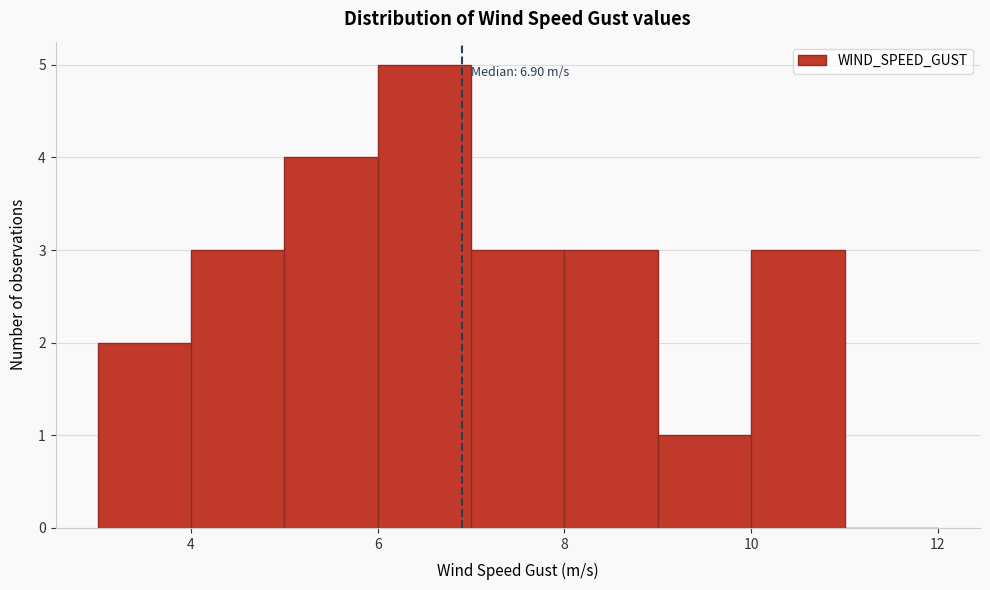

Over which range of the x-axis is the bar tallest?

6 to 7